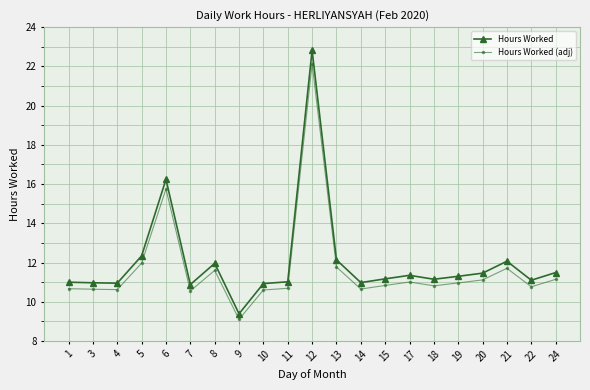

True or false: Hours Worked has more than 1 interior local peaks.

True